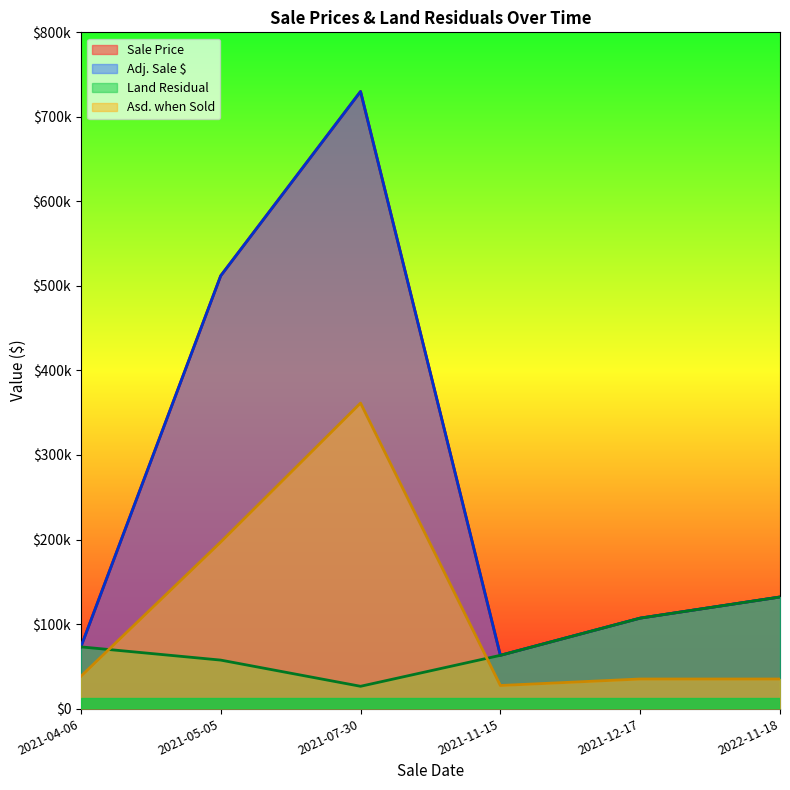

Which series has the largest range (max minus min)?

Sale Price